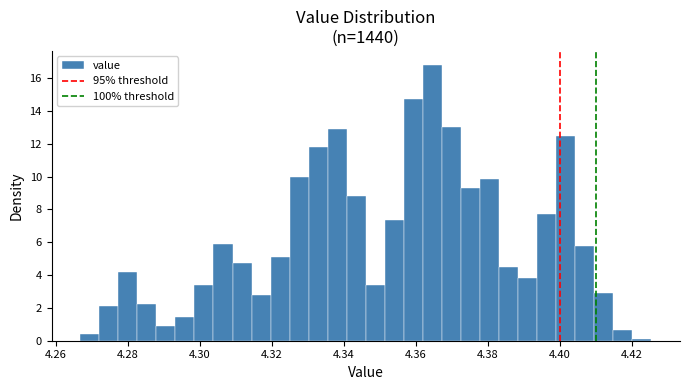

Around what value on the x-axis is the tallest bar? Give the approximate position of its centre, as read against the axis.

4.364